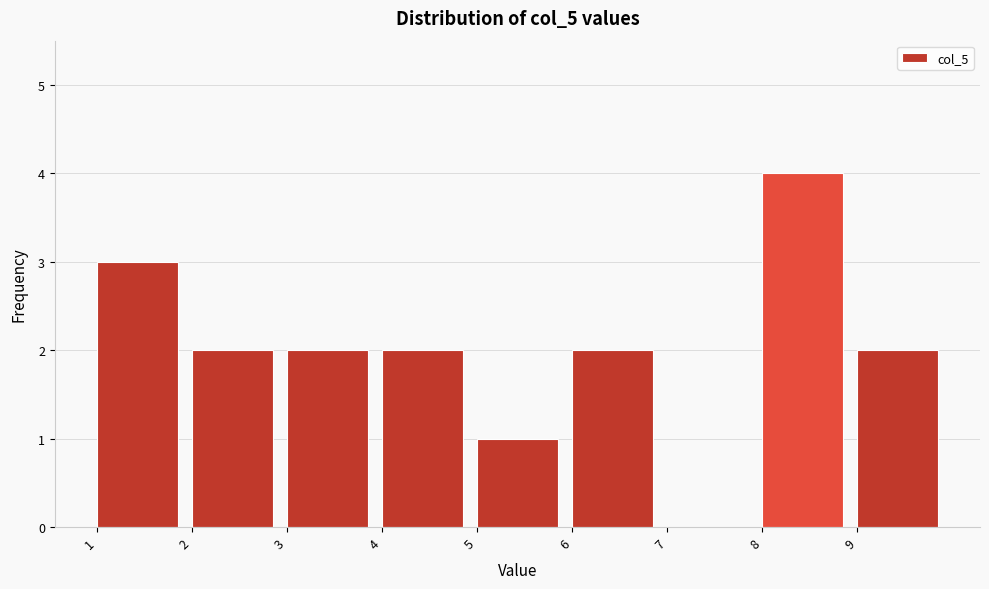

Reading left to right, transcribe this chart: for each bar, give the range it covers on the x-axis and its height. The values are not printed on the chart, so give them approximately, as read against the axis.

1 to 2: 3
2 to 3: 2
3 to 4: 2
4 to 5: 2
5 to 6: 1
6 to 7: 2
7 to 8: 0
8 to 9: 4
9 to 10: 2